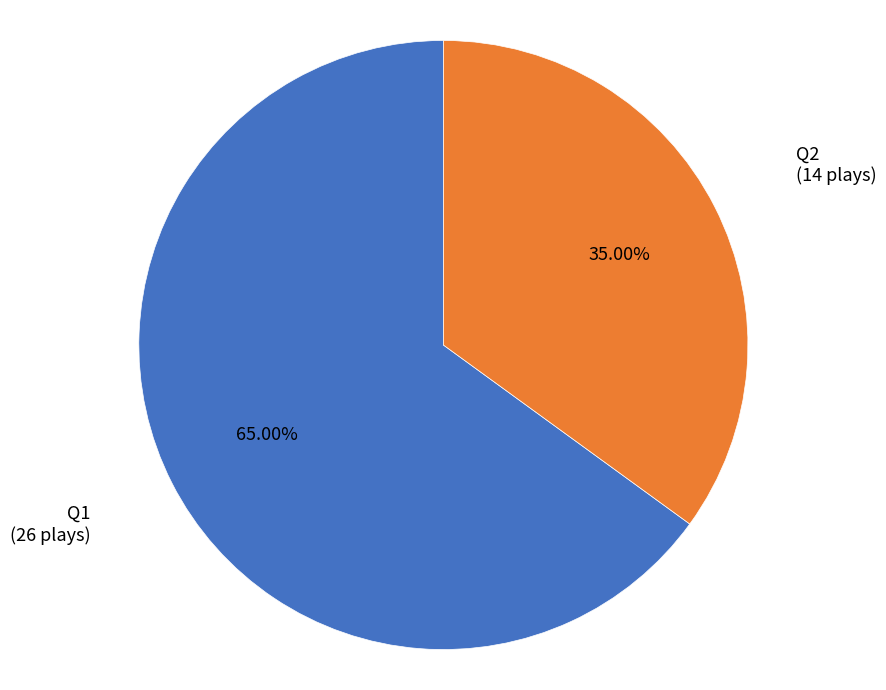

What is the largest slice in the pie chart?

Q1